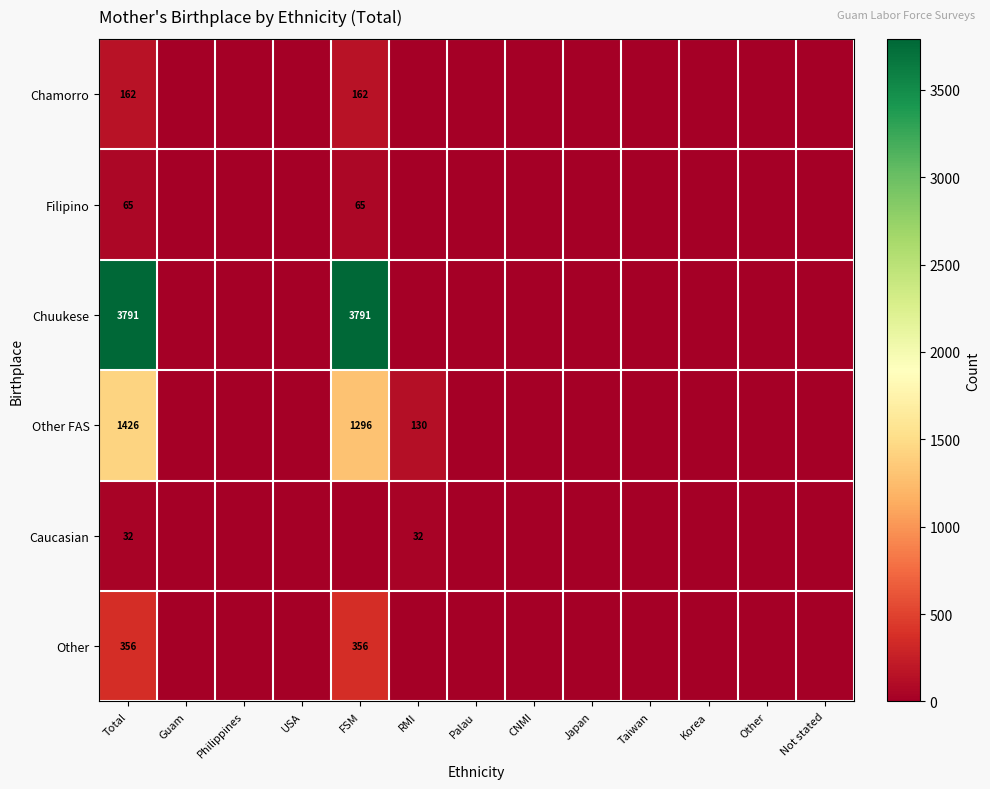

True or false: Other FAS has a value of 1296 at FSM.

True